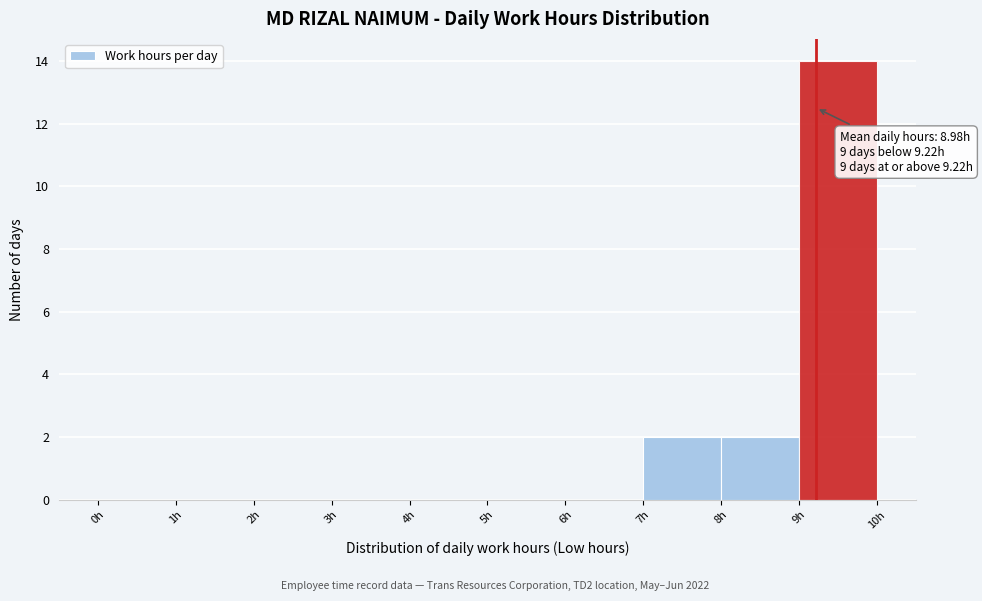

Over which range of the x-axis is the bar tallest?

9 to 10